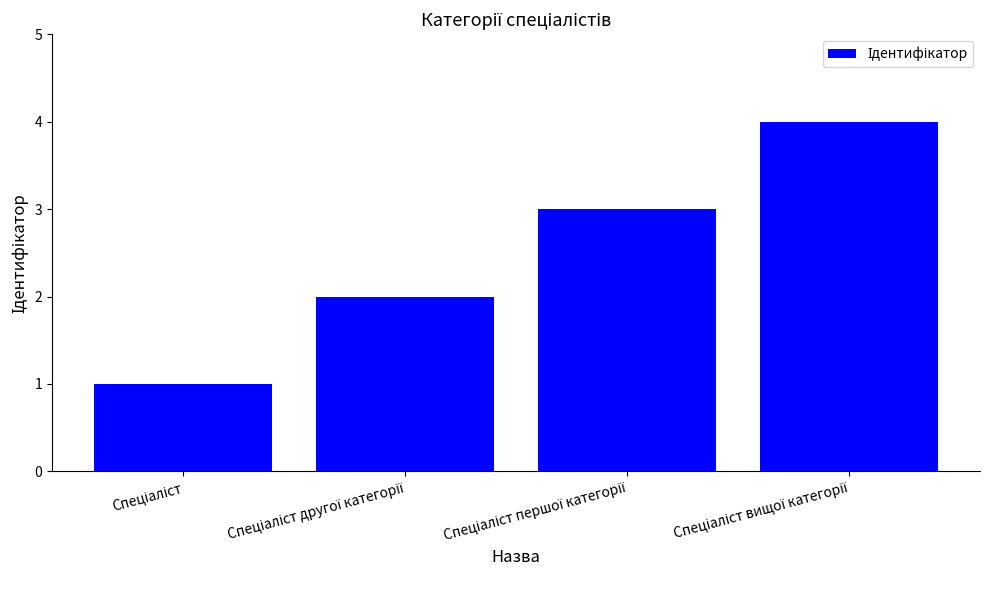

What is the sum of all values?

10